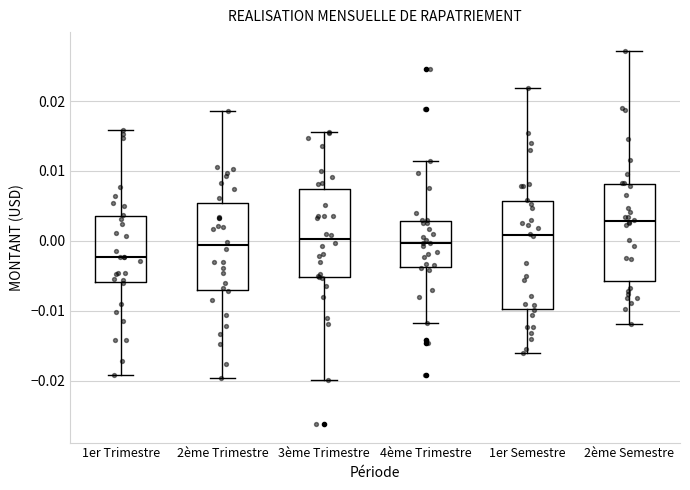

Reading left to right, transcribe this box plot: for each box, give where its median line is, the range the box spans, and where its two whiskers end, as read against the y-axis. The values are not printed on the chart, so give them approximately, as read against the axis.

1er Trimestre: median -0.002, box -0.006 to 0.004, whiskers -0.019 to 0.016
2ème Trimestre: median -0.001, box -0.007 to 0.005, whiskers -0.020 to 0.019
3ème Trimestre: median 0.000, box -0.005 to 0.007, whiskers -0.020 to 0.016
4ème Trimestre: median 0.000, box -0.004 to 0.003, whiskers -0.012 to 0.011
1er Semestre: median 0.001, box -0.010 to 0.006, whiskers -0.016 to 0.022
2ème Semestre: median 0.003, box -0.006 to 0.008, whiskers -0.012 to 0.027